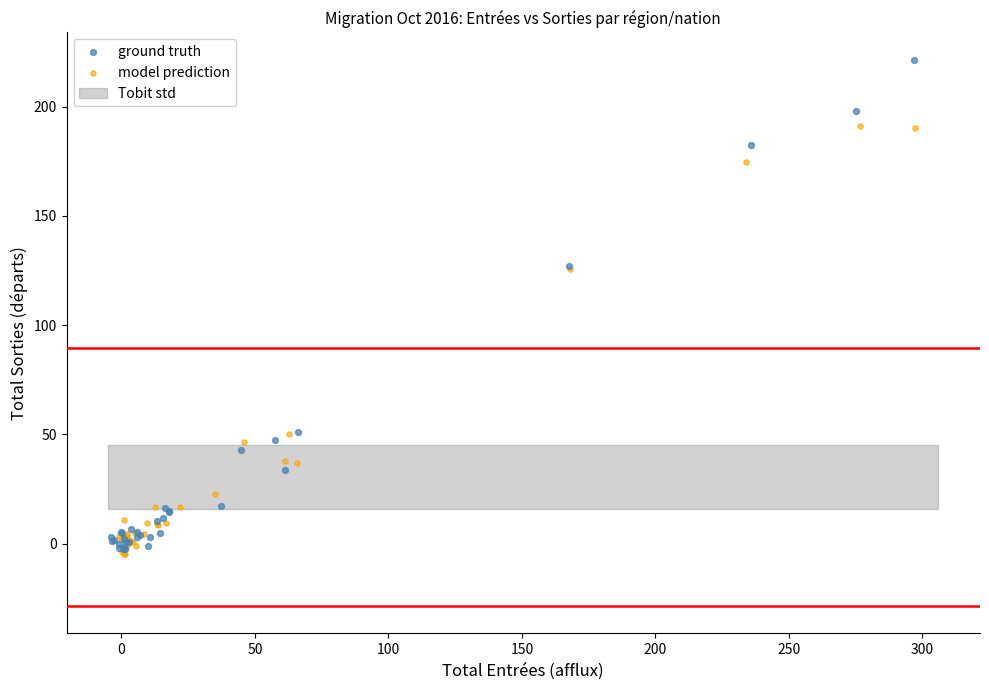

Which series has the widest spread of Y values?

ground truth